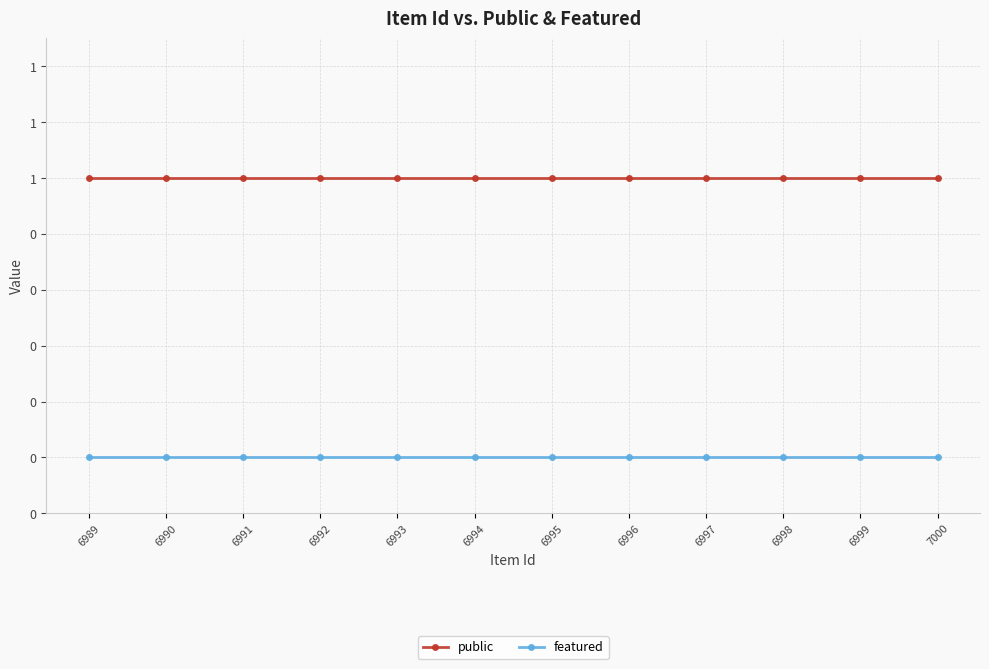

At 6991, list the series in order from largest to smallest.

public, featured